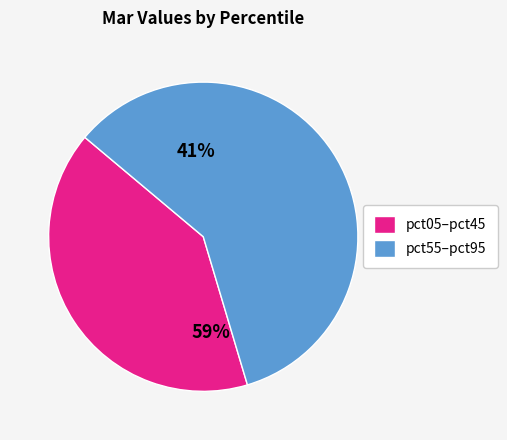

Which category has the smallest portion of the pie?

pct05